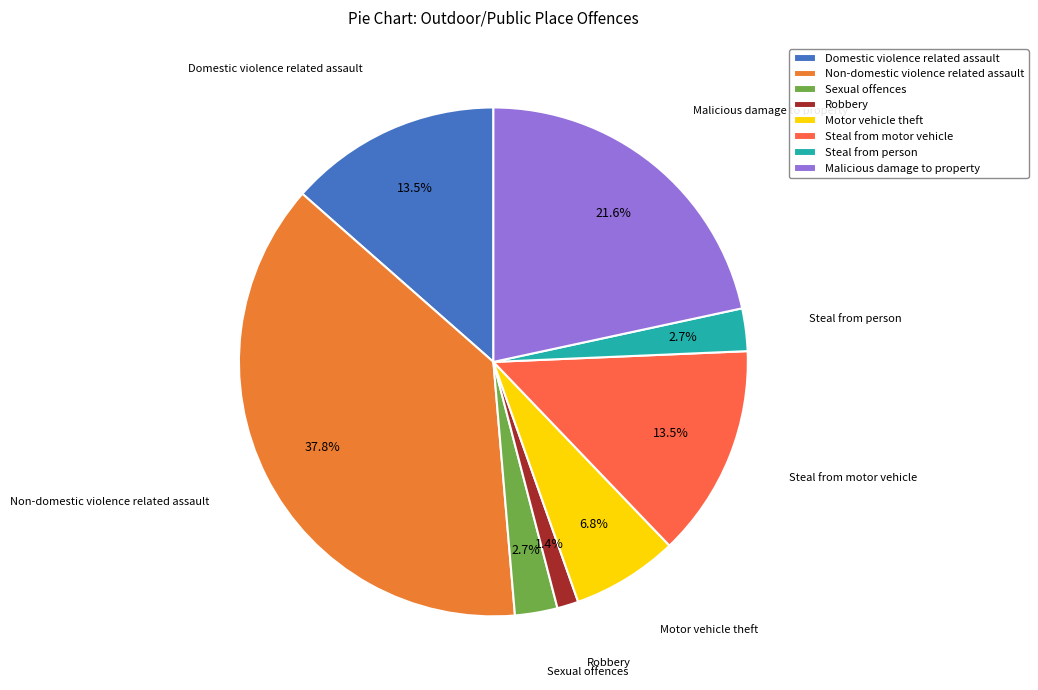

What percentage is the Motor vehicle theft slice, to the nearest percent?

7%